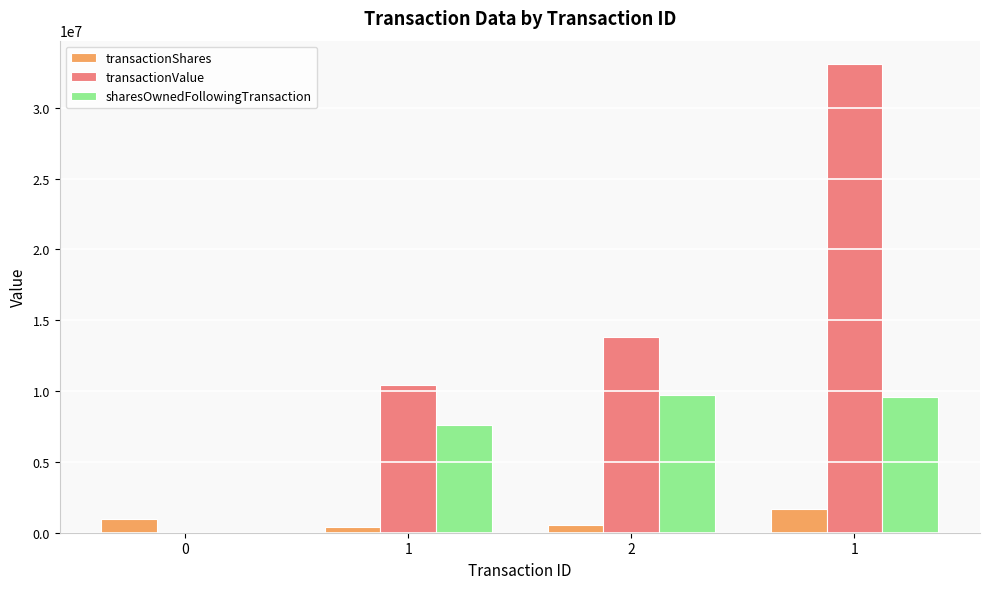

Which series has the largest total across all categories?

transactionValue